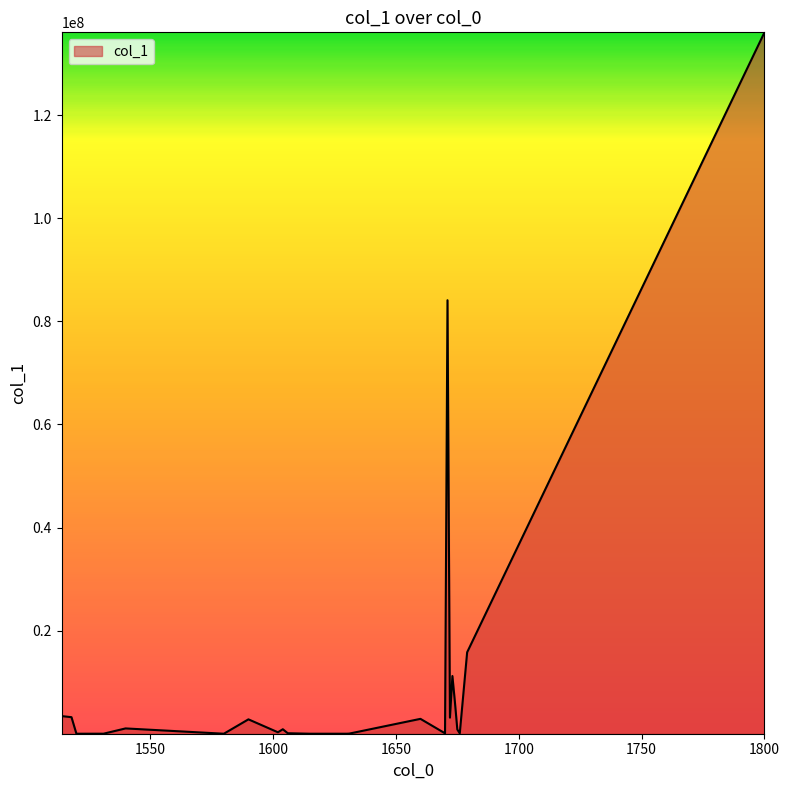

What is the maximum value shown in the chart?

136071882.0